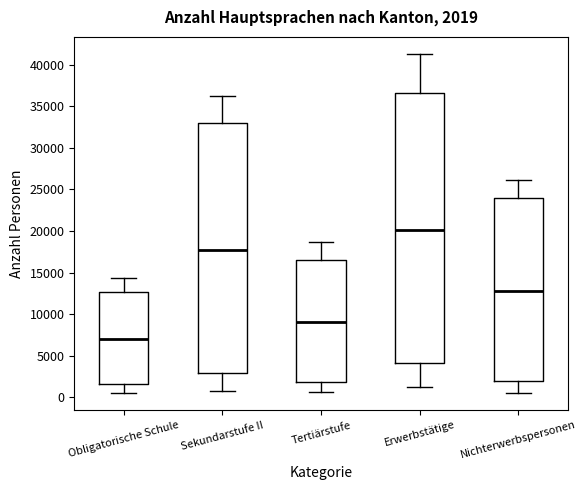

Which box has the lowest median line?

Obligatorische Schule